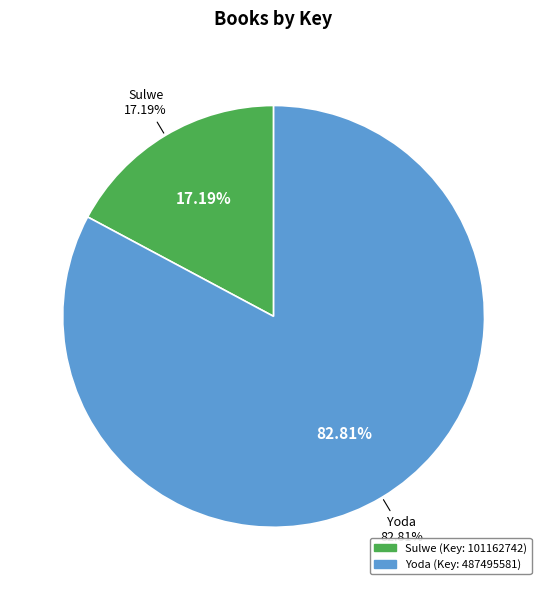

Rank the categories by value from highest to lowest.

Yoda (Key: 487495581), Sulwe (Key: 101162742)